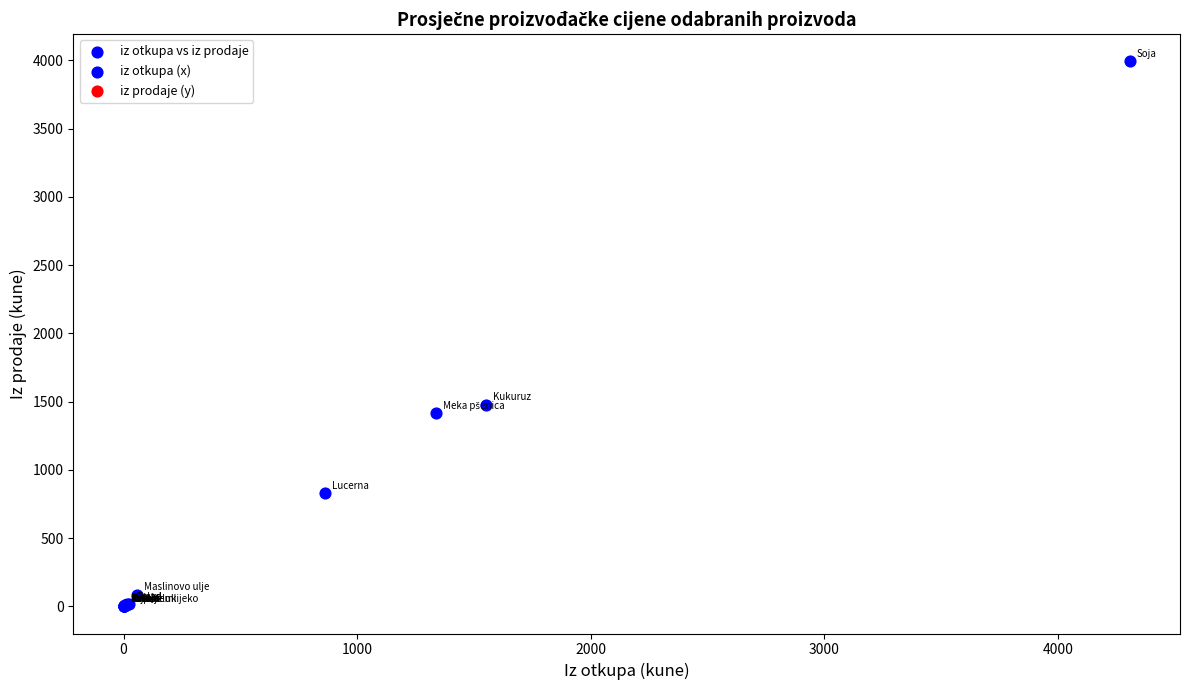

What Y value in the scatter plot is closest to 1996?

1478.5